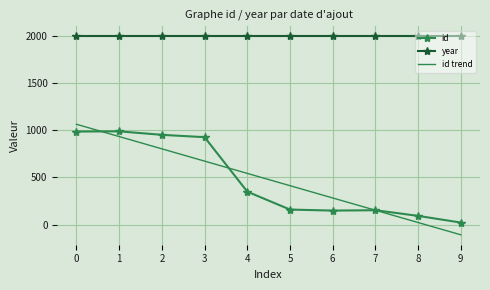

What are all the series names shown in the legend?

id, year, id trend